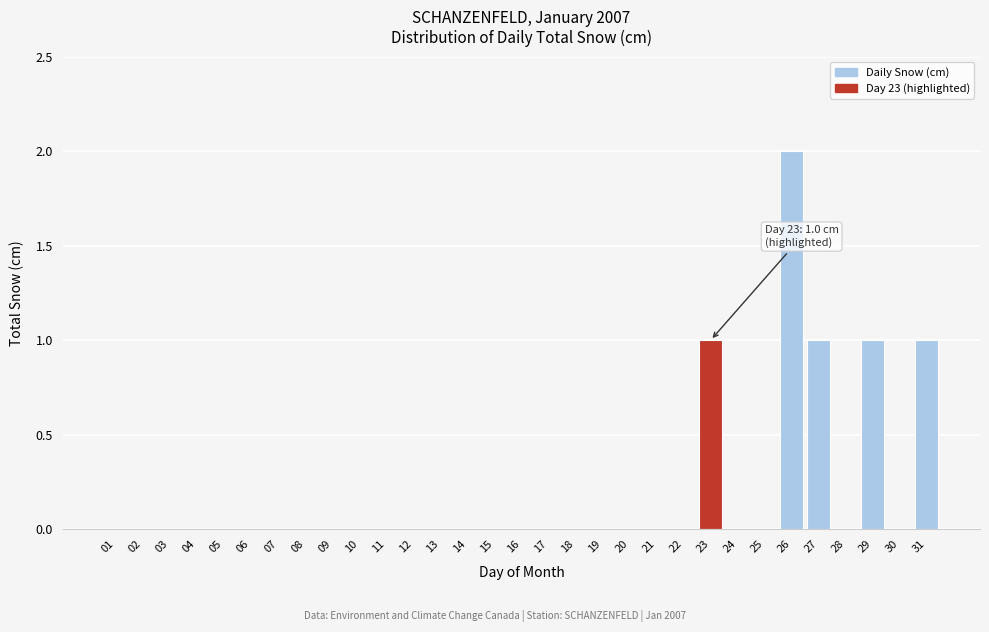

Is it true that the value at 06 is 0?

True